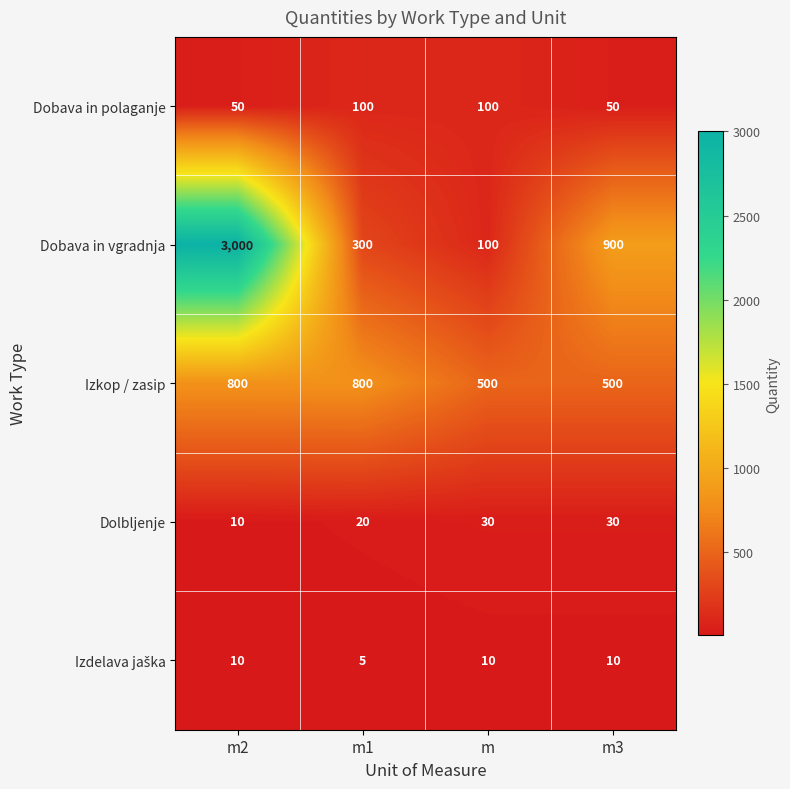

Where is Dolbljenje nearest to the value 20?

m1